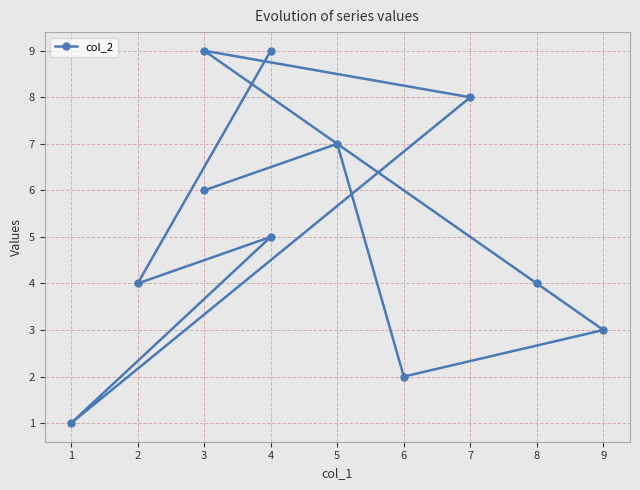

What is the sum of all values?

58